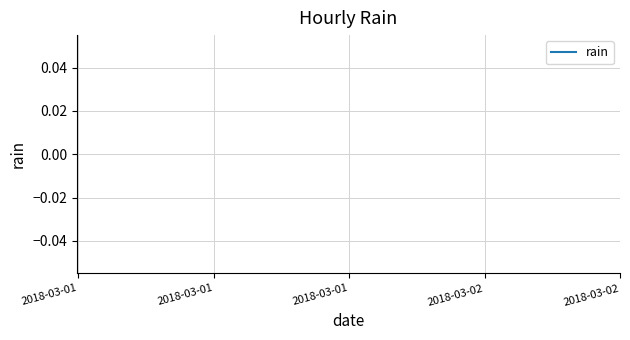

How many series are shown in this chart?

1